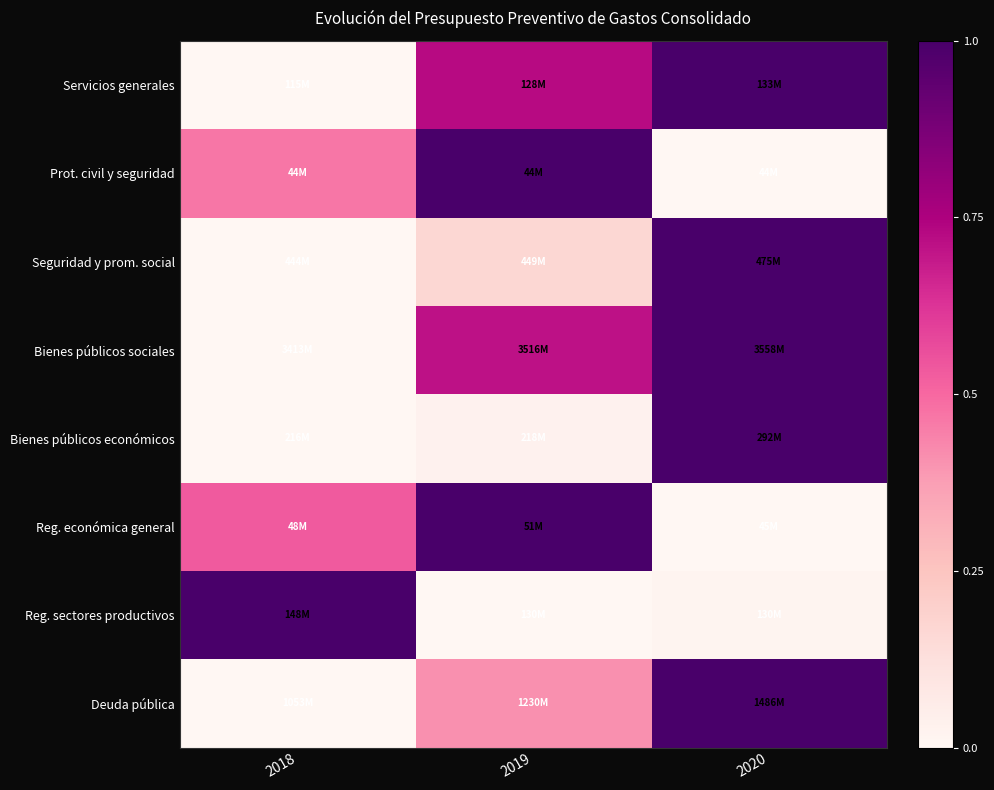

At which category is the sum across all series the highest?

2020